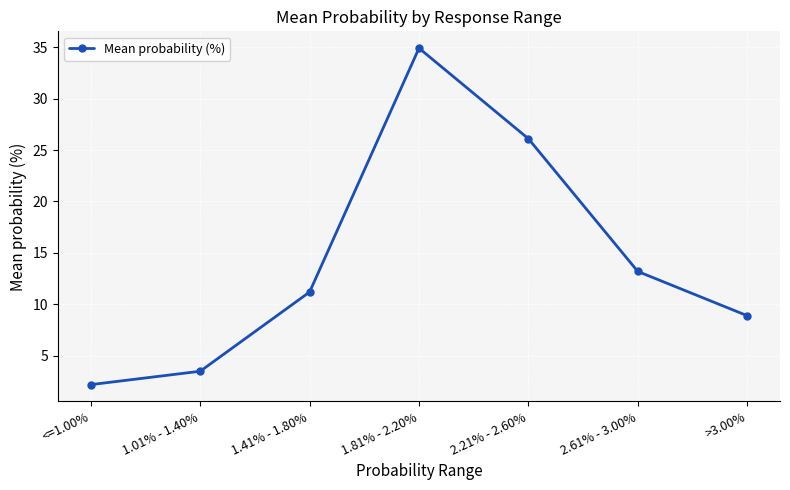

What is the maximum value shown in the chart?

34.9